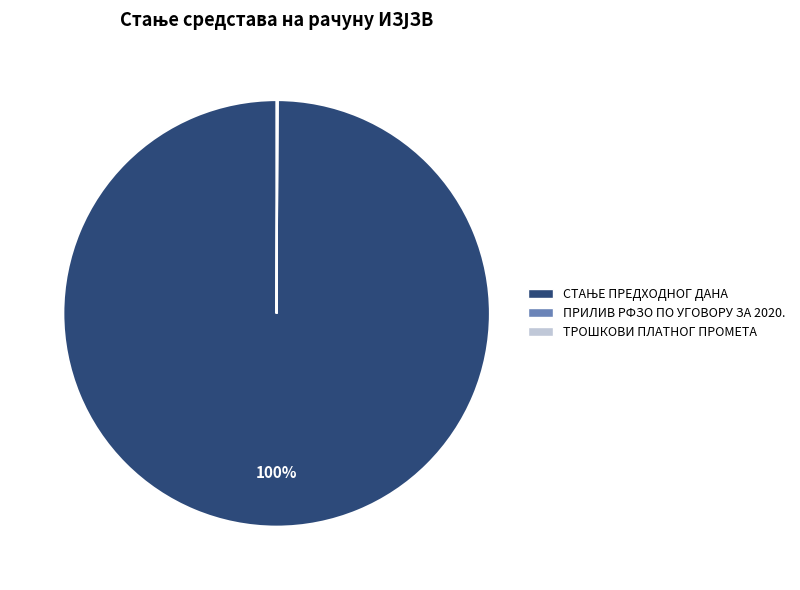

Does any single category account for the majority?

Yes